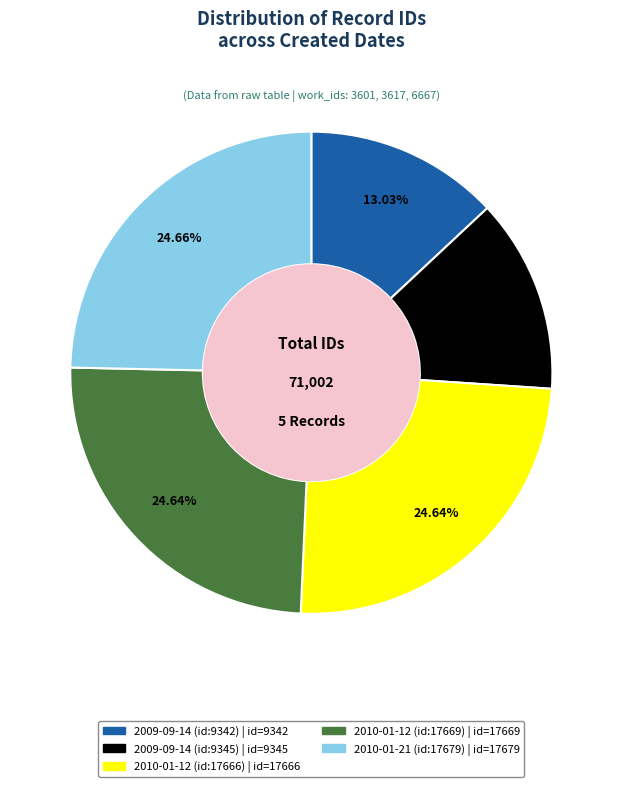

Approximately how many times larger is the value at 2009-09-14 (id:9342) compared to 2010-01-12 (id:17666)?

0.5